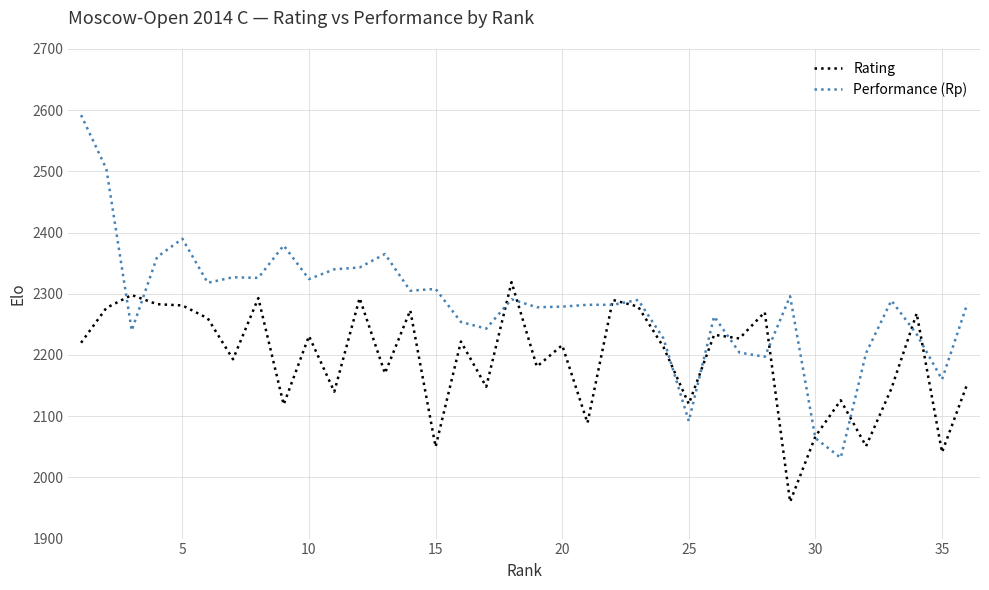

What is the minimum value shown in the chart?

1960